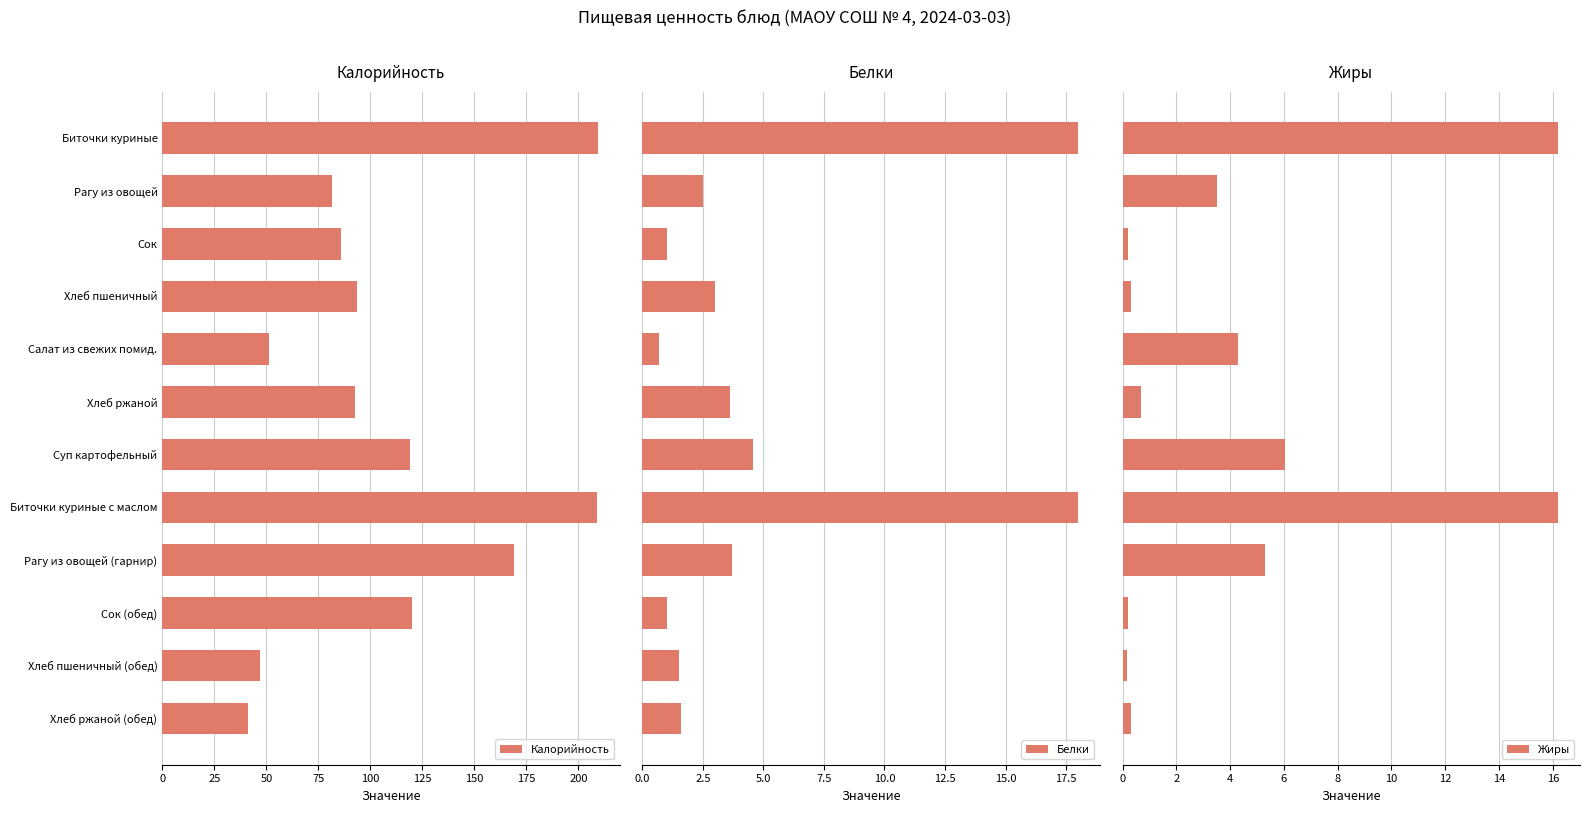

At which label does Калорийность reach its minimum?

Хлеб ржаной (обед)